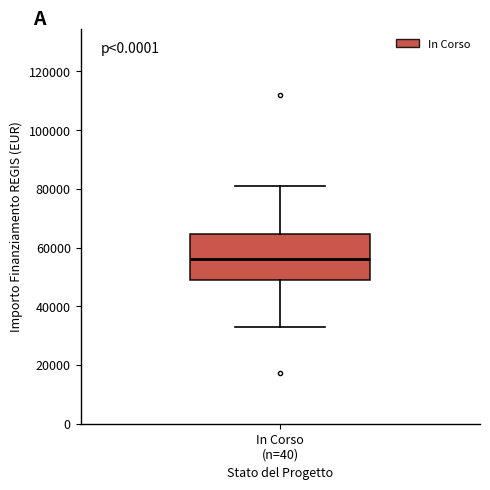

Where is the lower edge of the box for In Corso (n=40) on the y-axis? The values are not printed on the chart, so give them approximately, as read against the axis.

50000